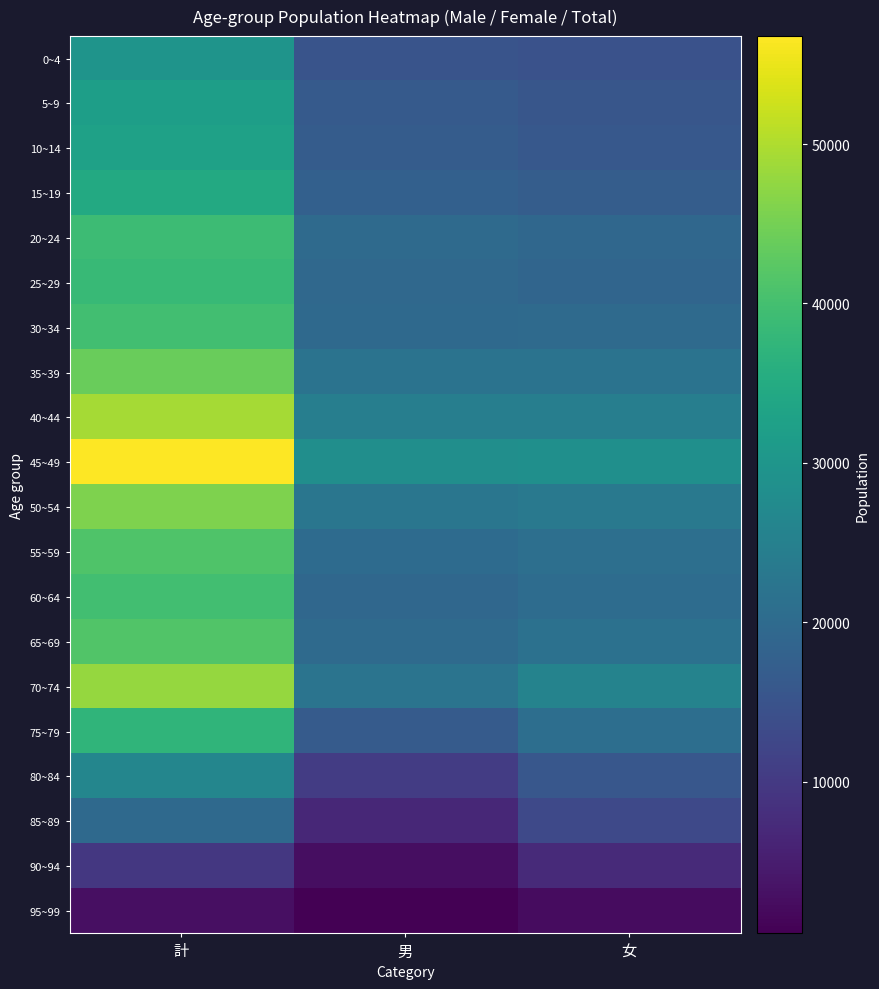

What is the difference between the highest and lowest values at 計?

53930